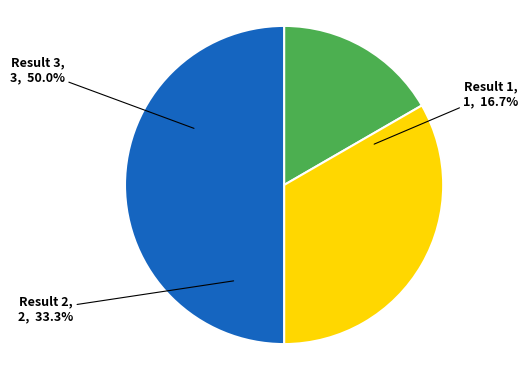

What is the total percentage of Result 1 and Result 3?

66.7%